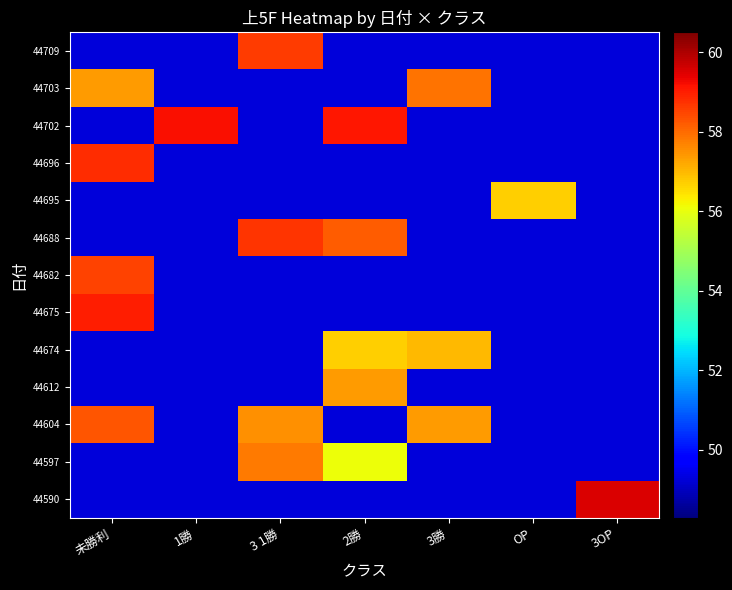

What is the total value across all series at OP?

648.2